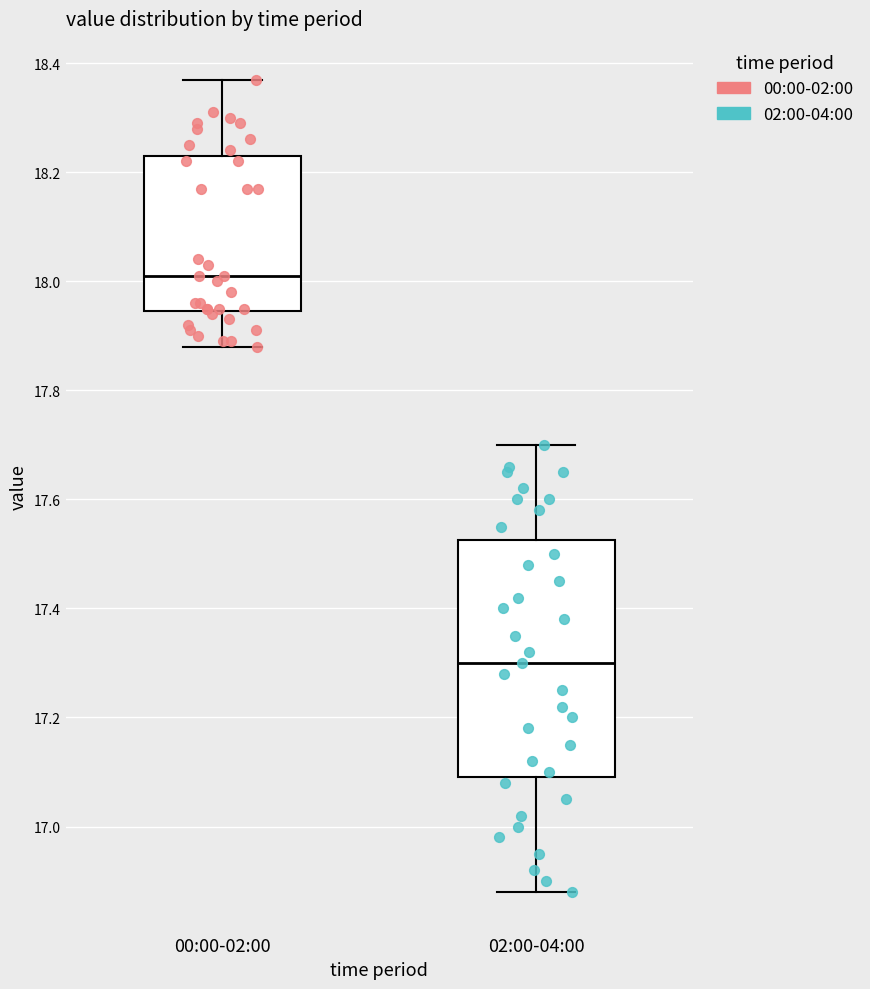

Comparing the boxes themselves (not the whiskers), which one is the tallest?

02:00-04:00